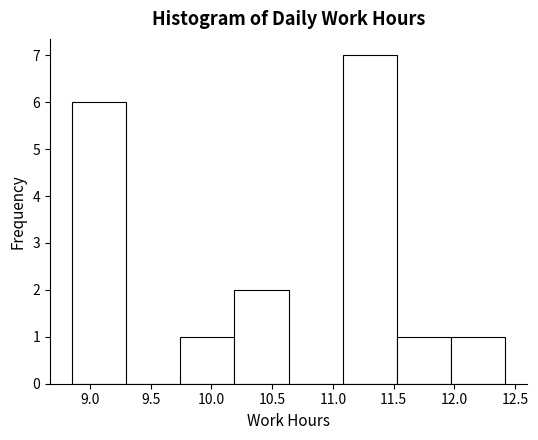

Reading left to right, transcribe this chart: for each bar, give the range it covers on the x-axis and its height. Neither the bar edges nor the heights are printed on the chart, so give them approximately, as read against the axes.

8.85 to 9.30: 6
9.30 to 9.75: 0
9.75 to 10.20: 1
10.20 to 10.65: 2
10.65 to 11.10: 0
11.10 to 11.55: 7
11.55 to 11.95: 1
11.95 to 12.40: 1